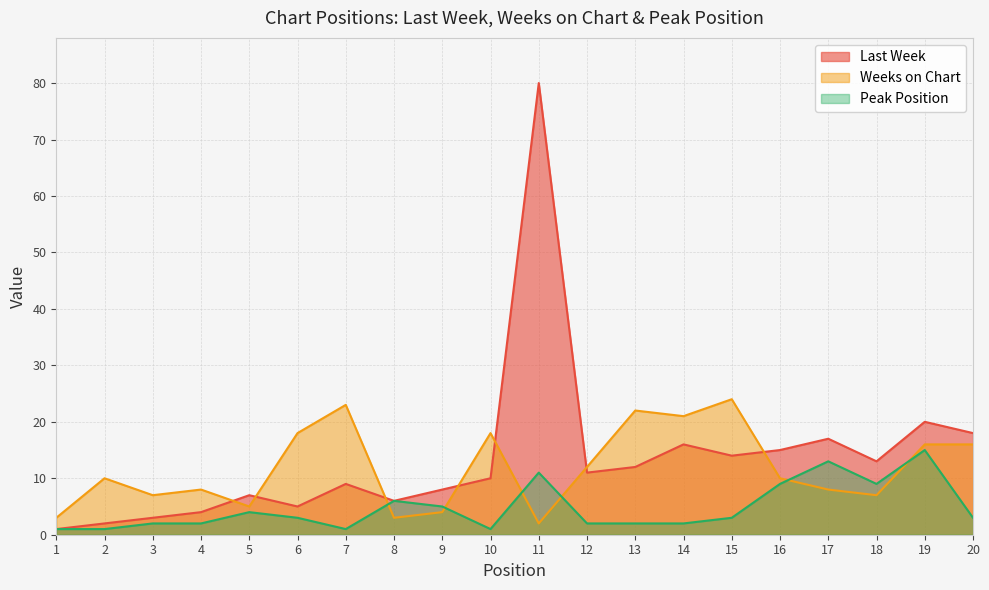

What are all the series names shown in the legend?

Last Week, Weeks on Chart, Peak Position